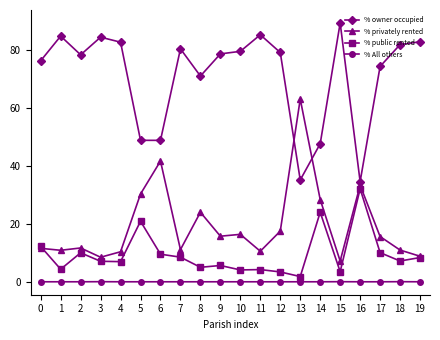

What is the total value across all series at 9?

100.0